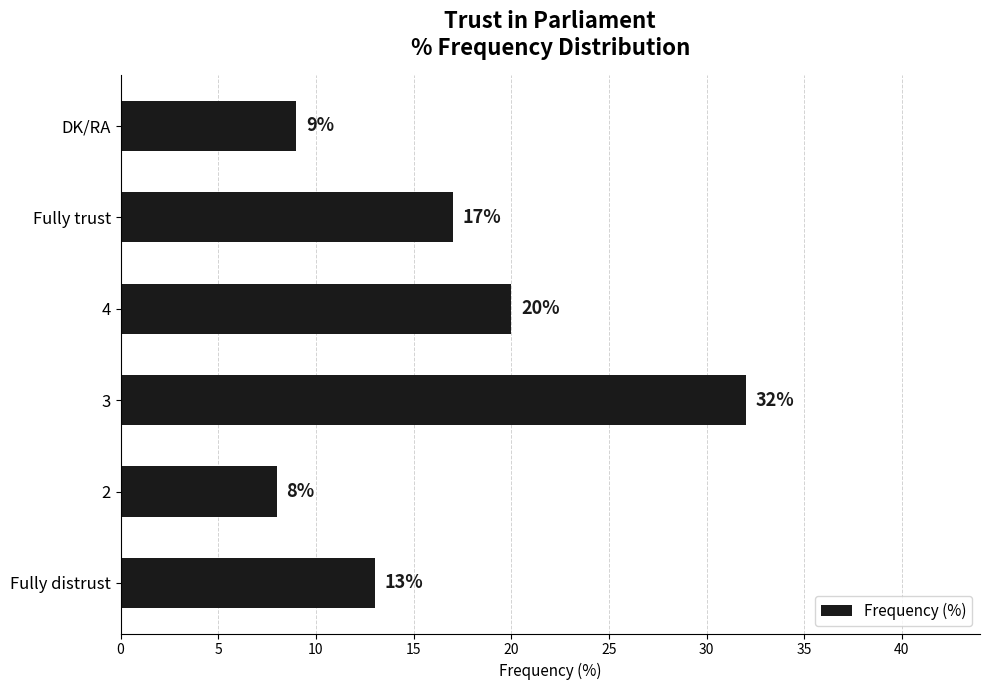

Reading bottom to top, extract all data points from this chart.

13	8	32	20	17	9